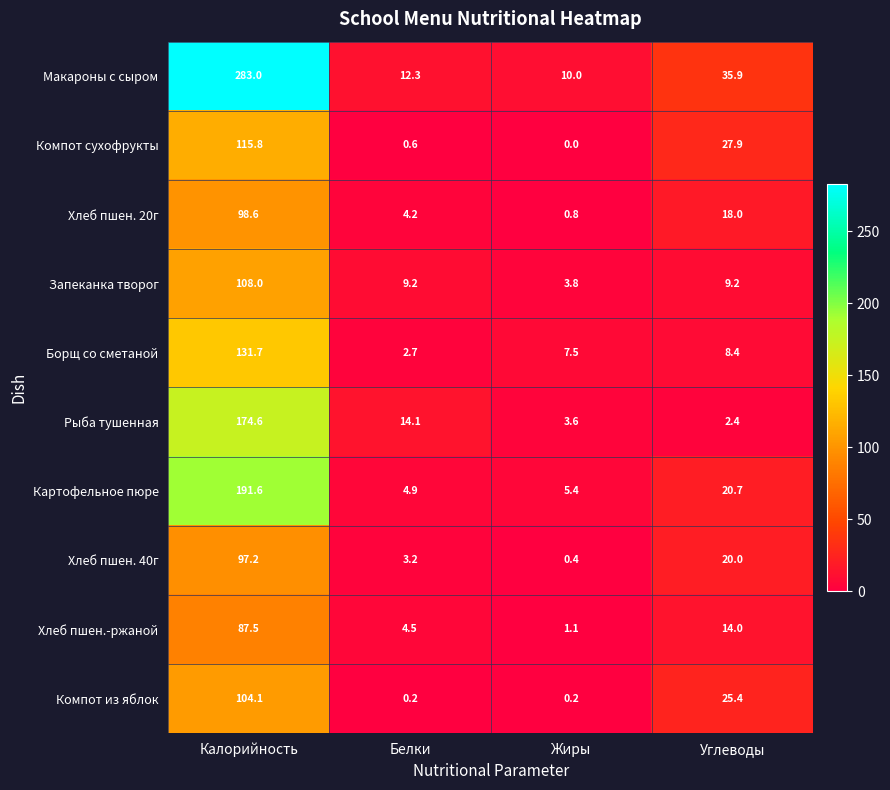

At which label does Запеканка творог first exceed 9?

Калорийность